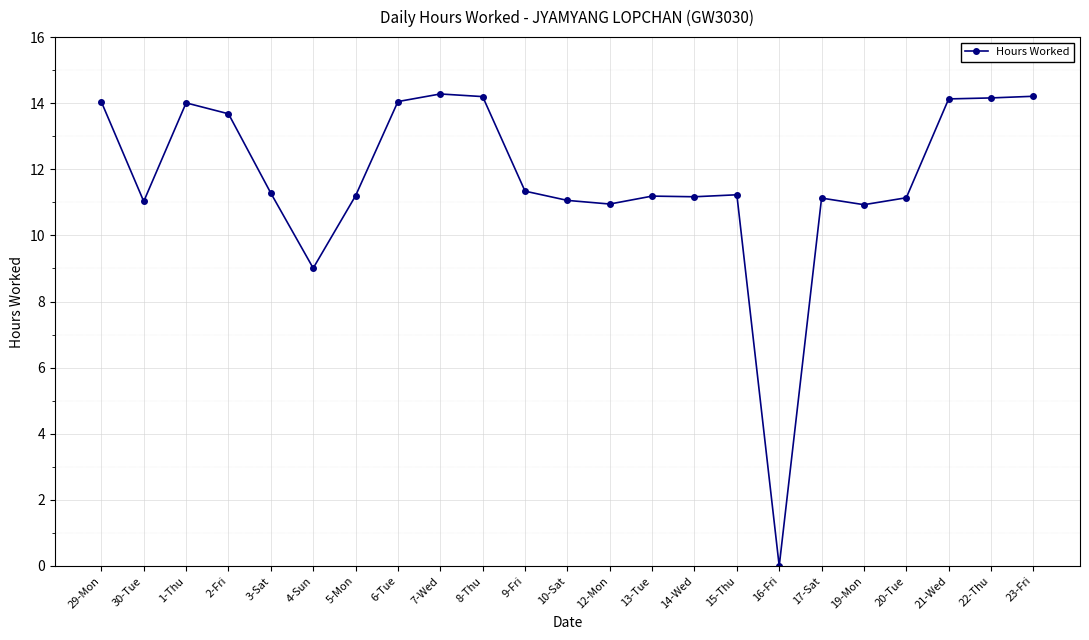

What is the sum of the values at 14-Wed and 2-Fri?

24.9